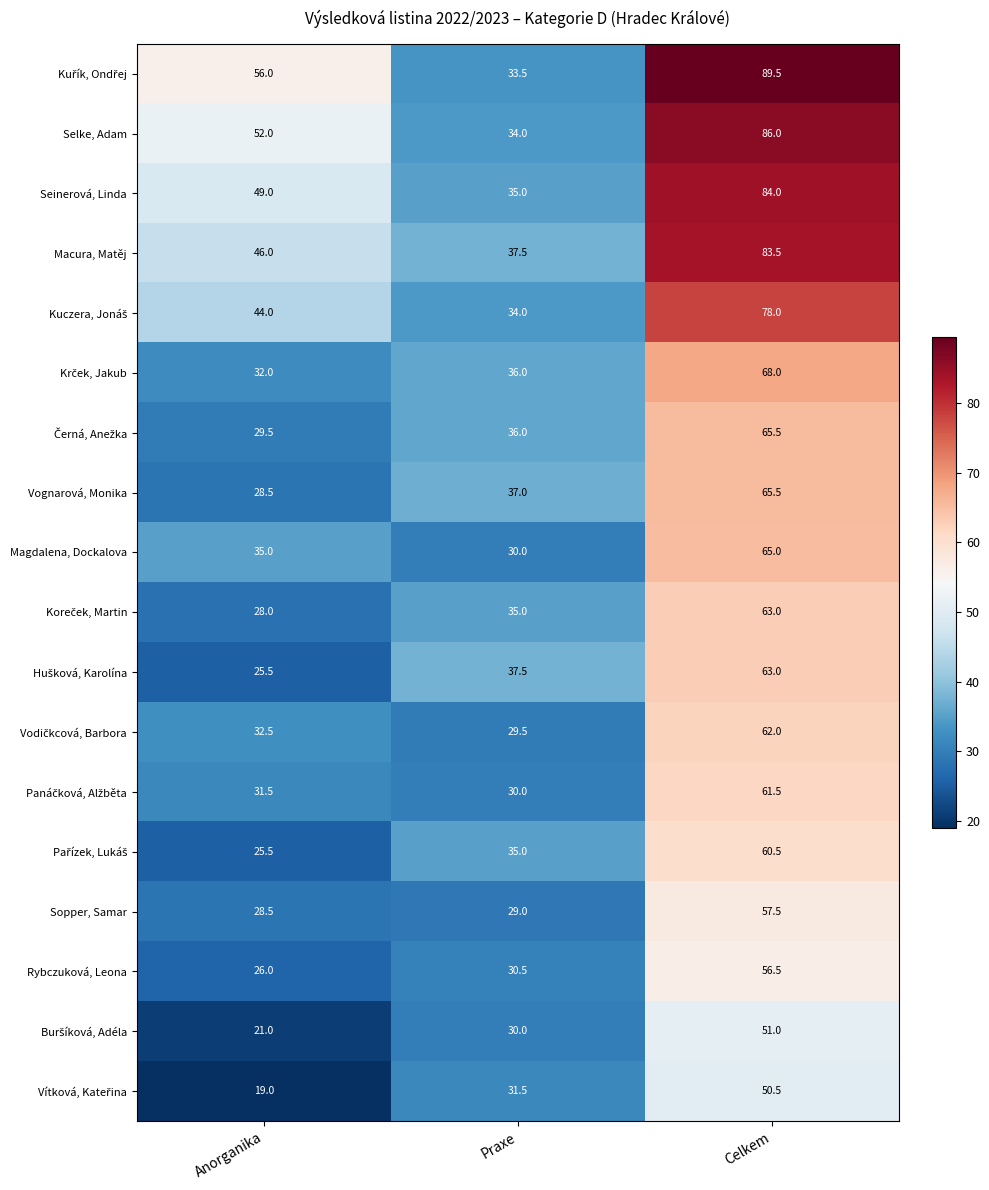

What is the smallest value displayed?

19.0